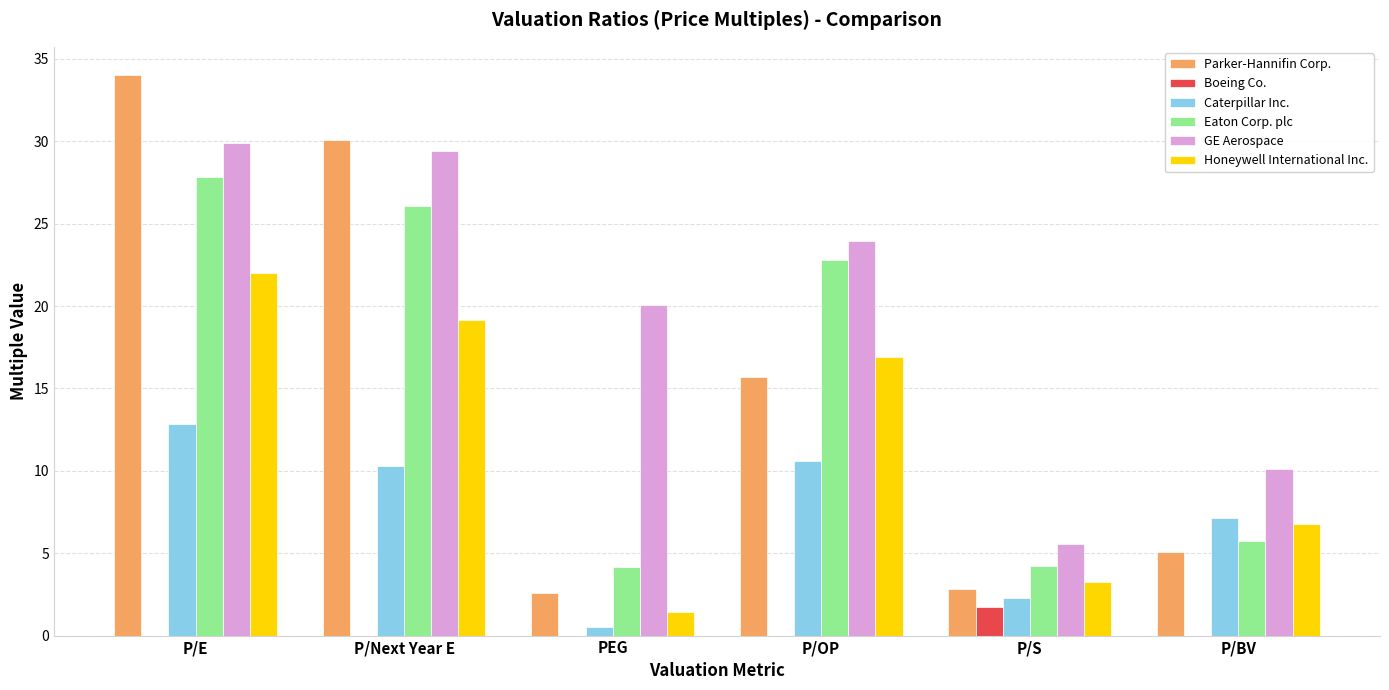

Is it true that Eaton Corp. plc equals 44.6 at P/E?

False